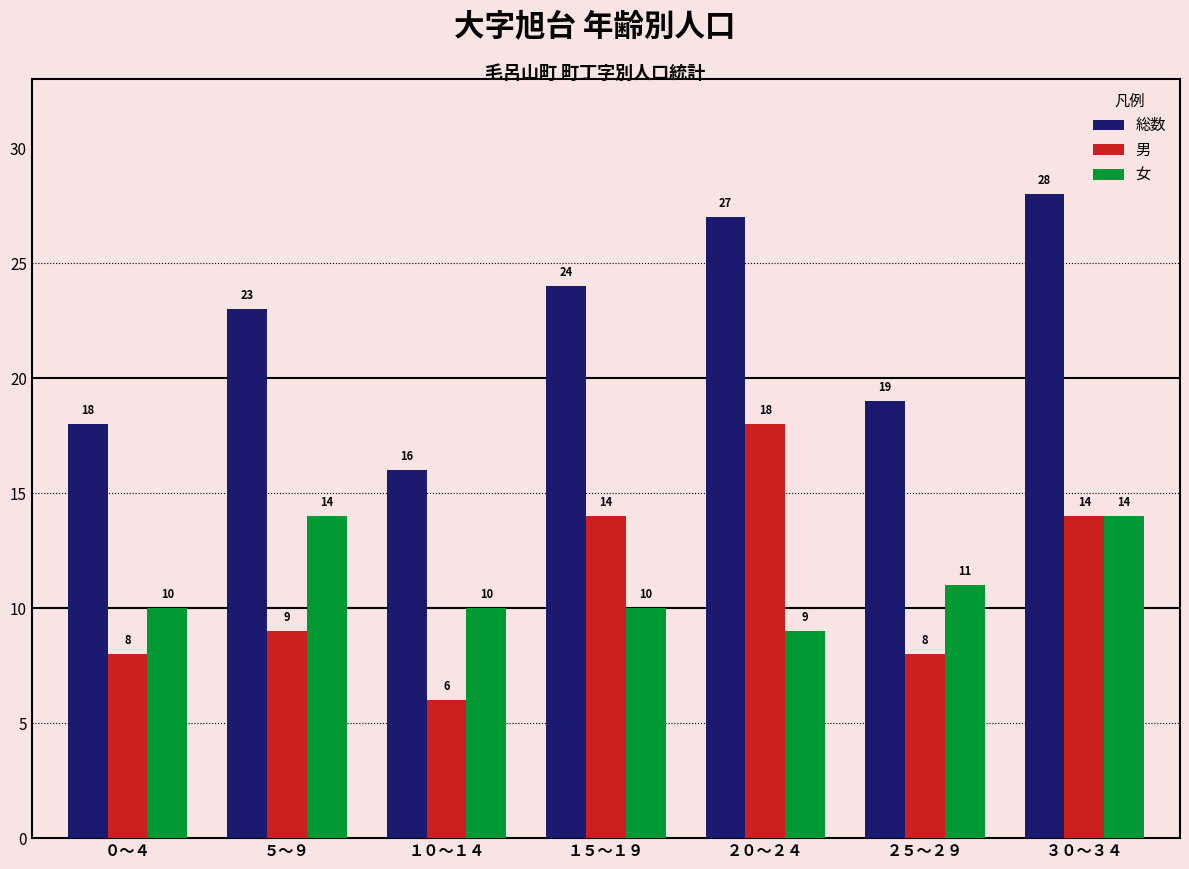

How many 女 values are between 10 and 14?

6